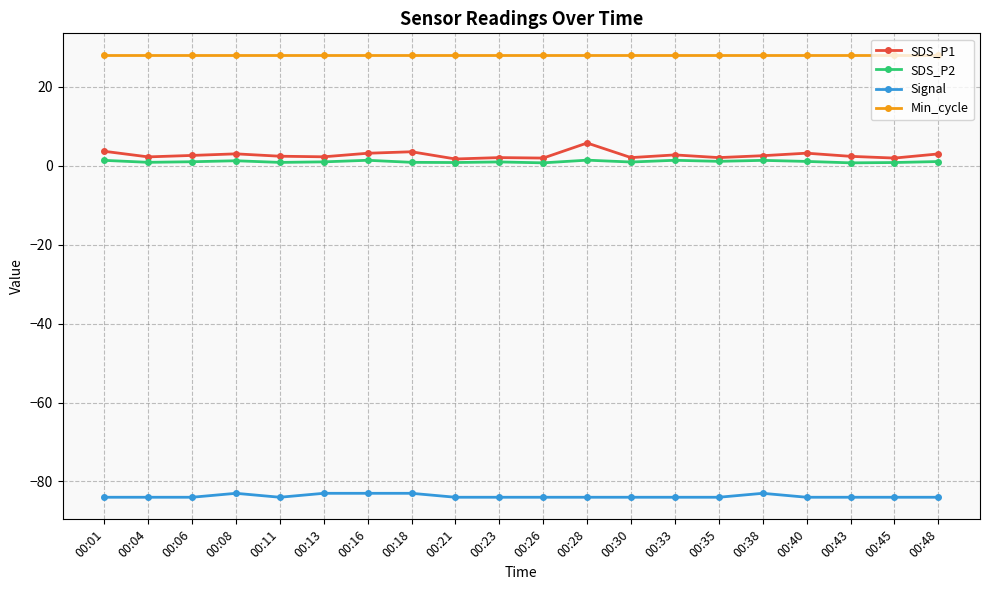

What is the maximum value shown in the chart?

28.0